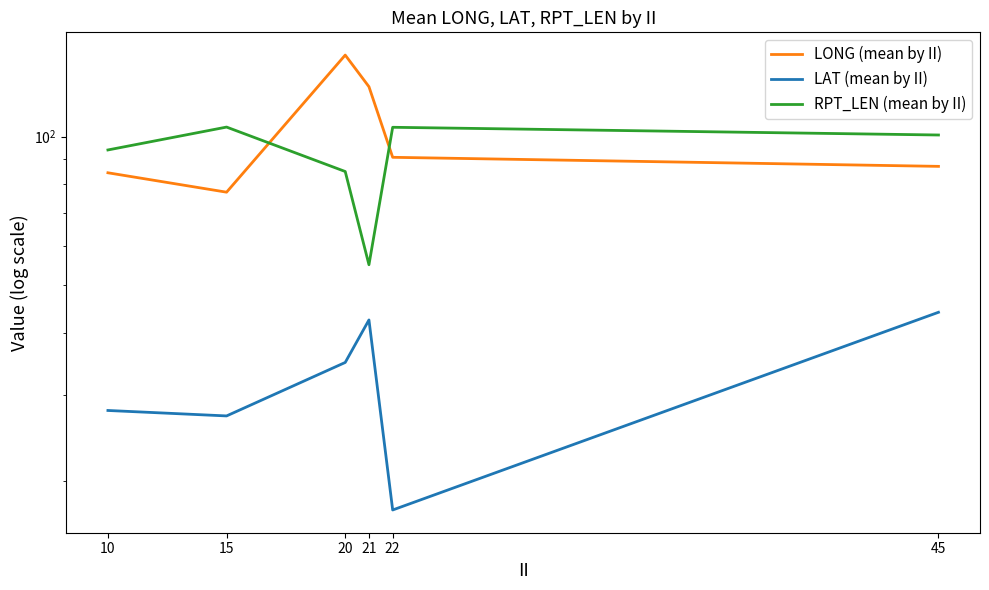

What is the value of the LAT (mean by II) point at the 4th from the left?

42.5